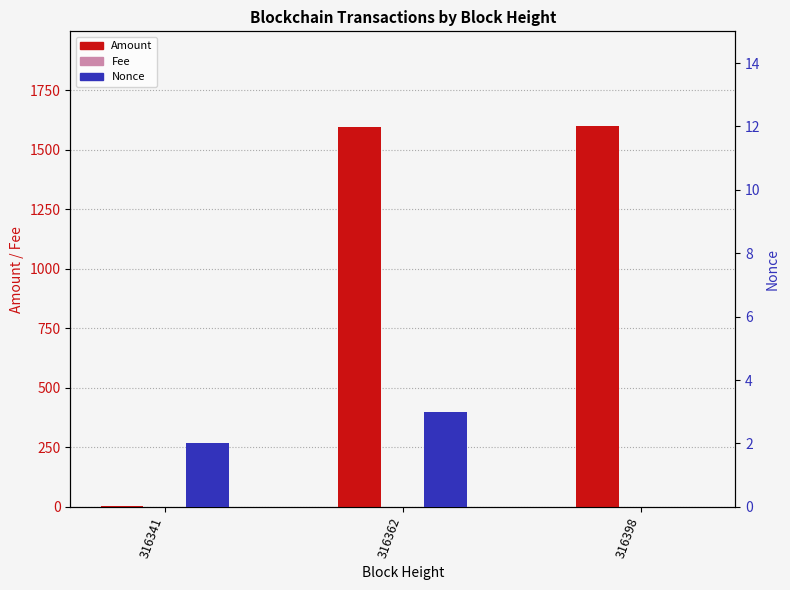

Which series has the largest total across all categories?

Amount